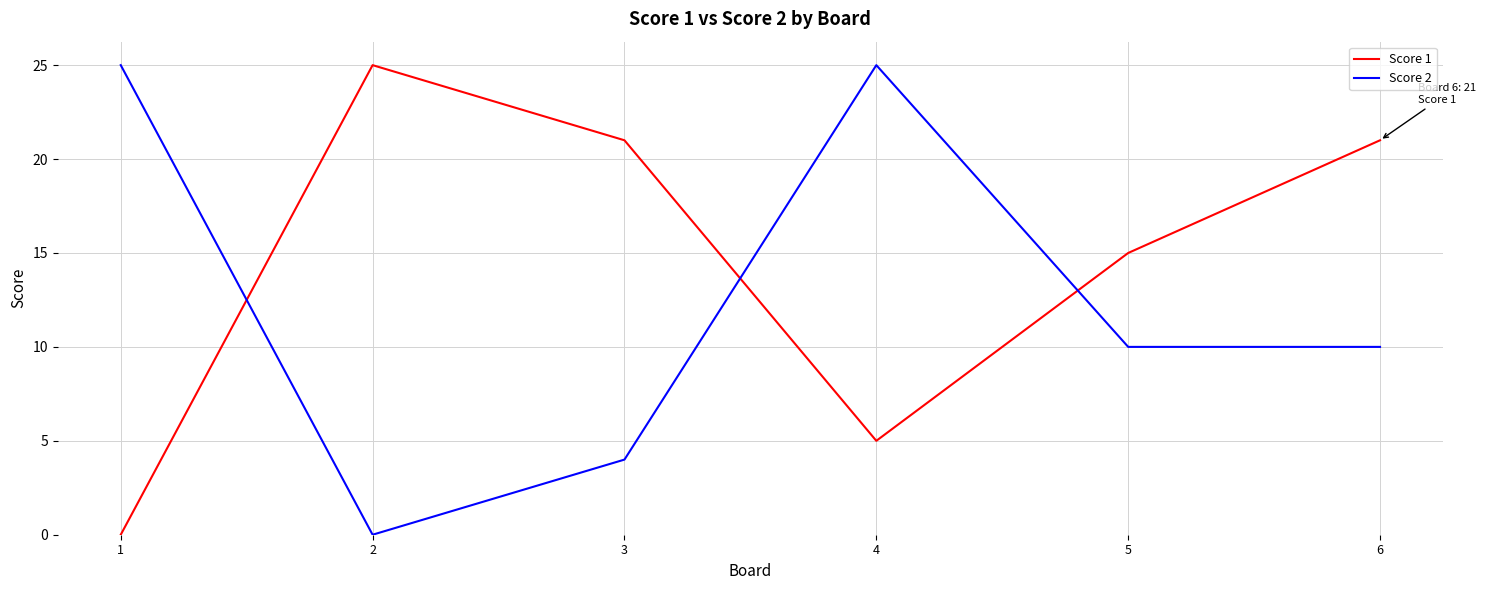

What is the sum of all Score 2 values?

74